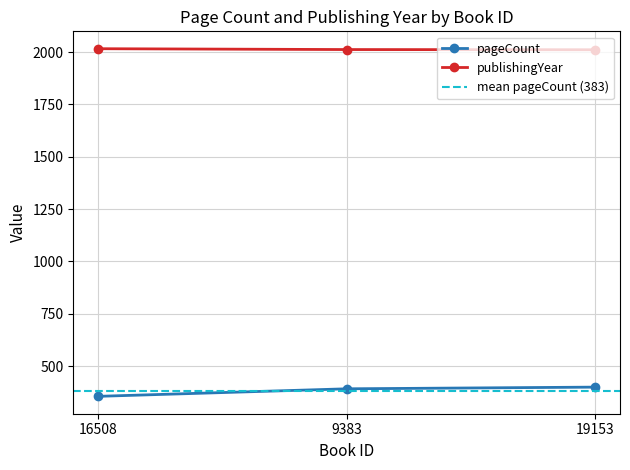

What is the highest value of the publishingYear series?

2016